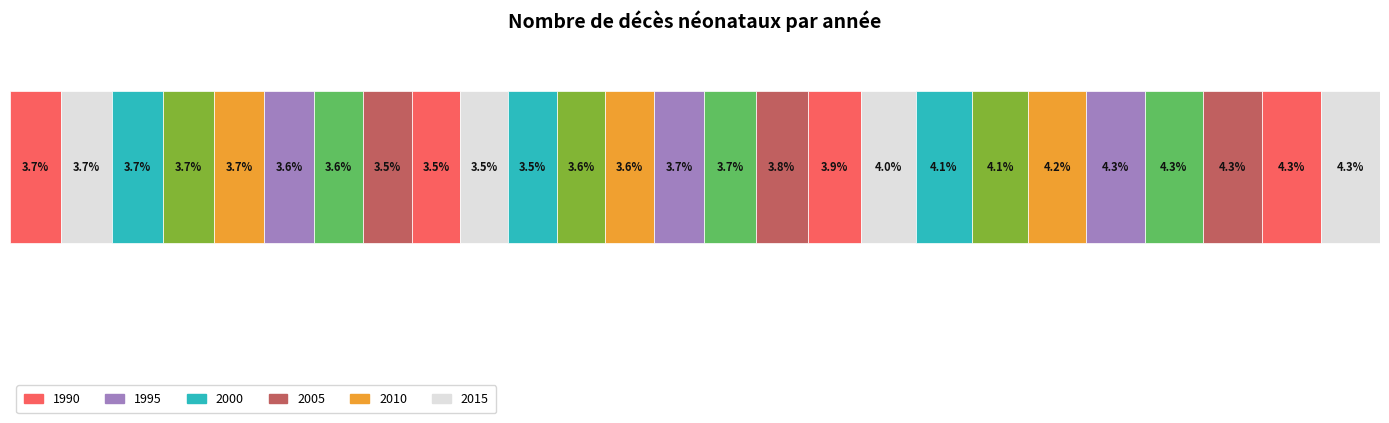

Are the bars horizontal?

Yes